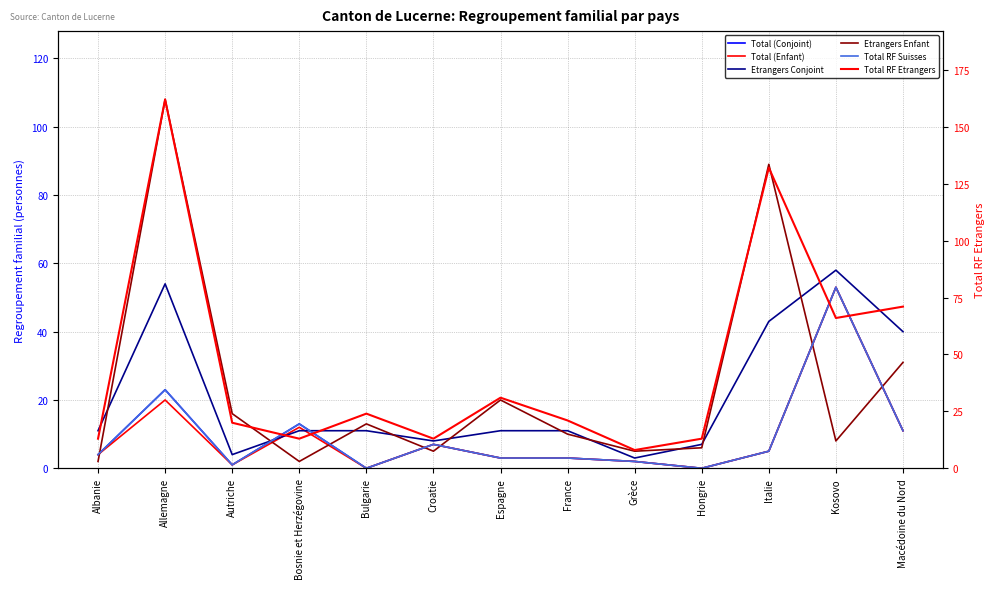

What is the difference between the maximum and minimum values in the Total (Conjoint) series?

53